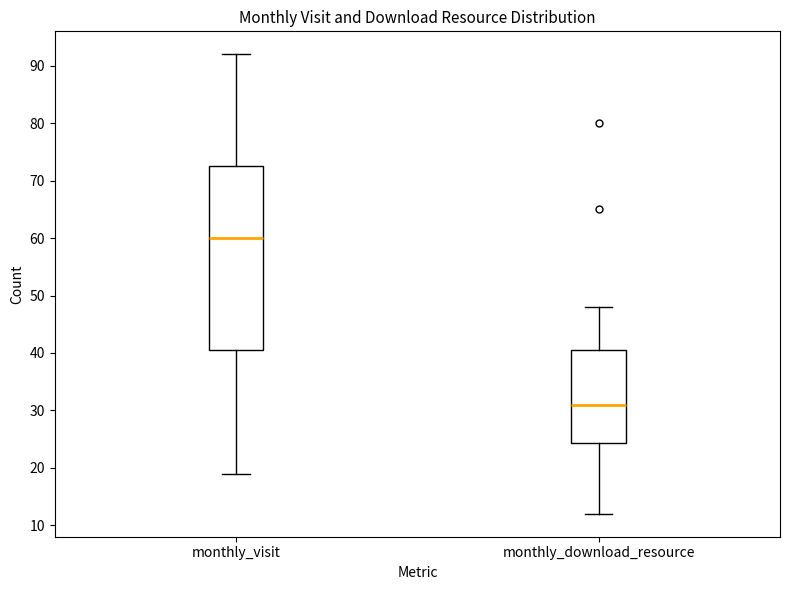

Reading left to right, read every box against the y-axis: the position of its median line, the range the box covers, and the ends of its whiskers. The values are not printed on the chart, so give them approximately, as read against the axis.

monthly_visit: median 60, box 41 to 73, whiskers 19 to 92
monthly_download_resource: median 31, box 24 to 41, whiskers 12 to 48